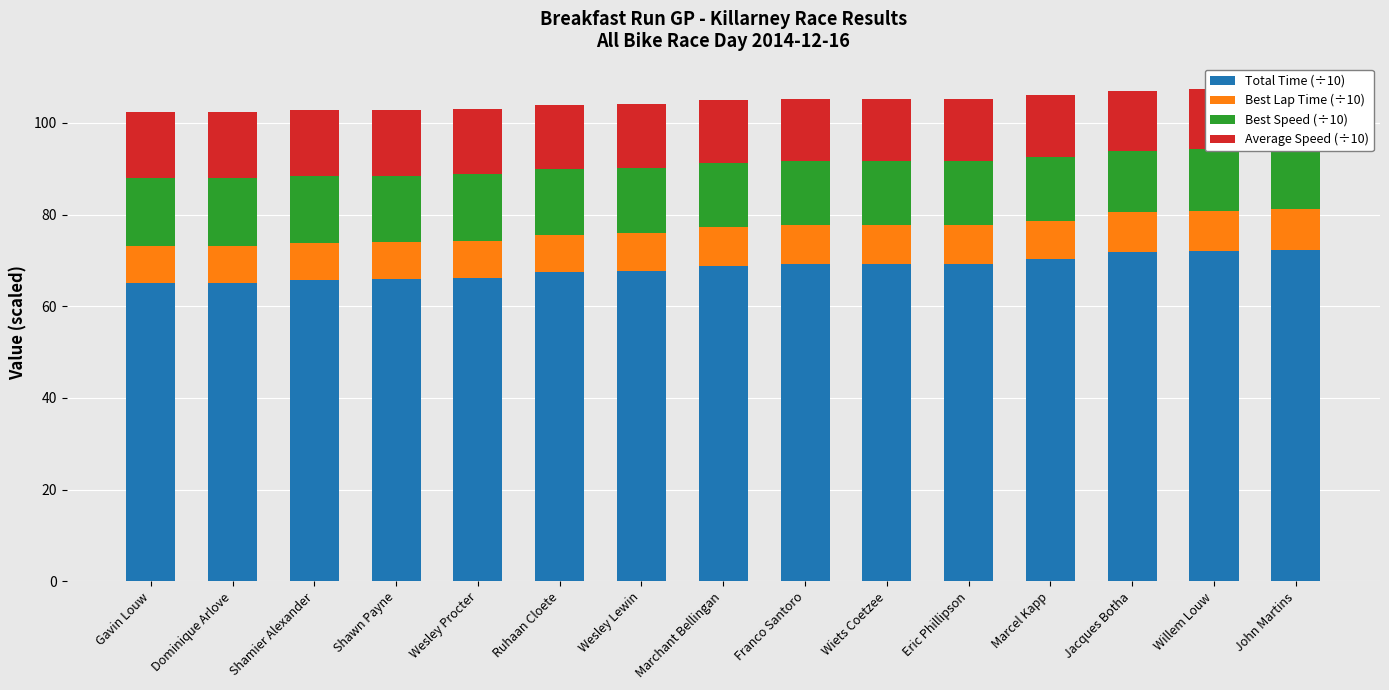

The Best Lap Time (÷10) series shows 1.7 at Marcel Kapp. True or false?

False